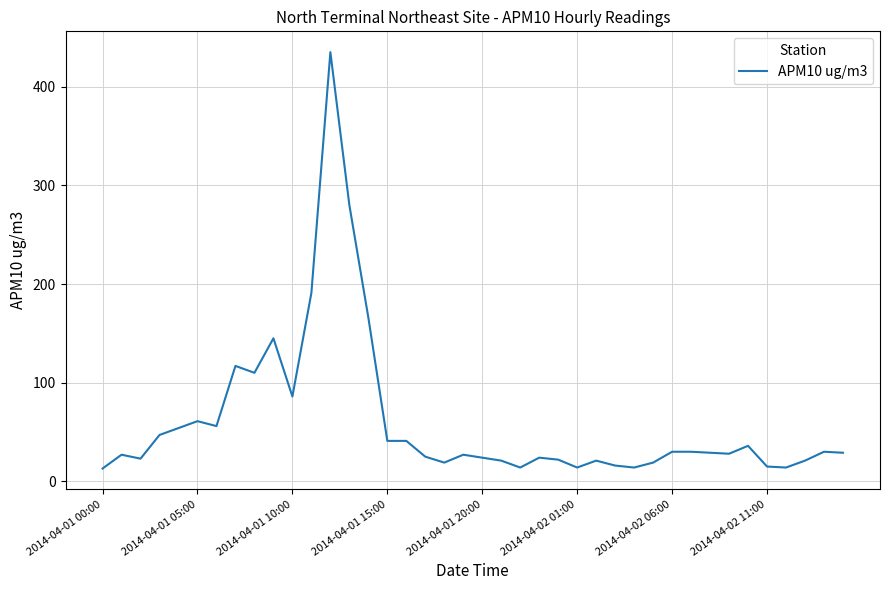

Count the number of data series in this chart.

1